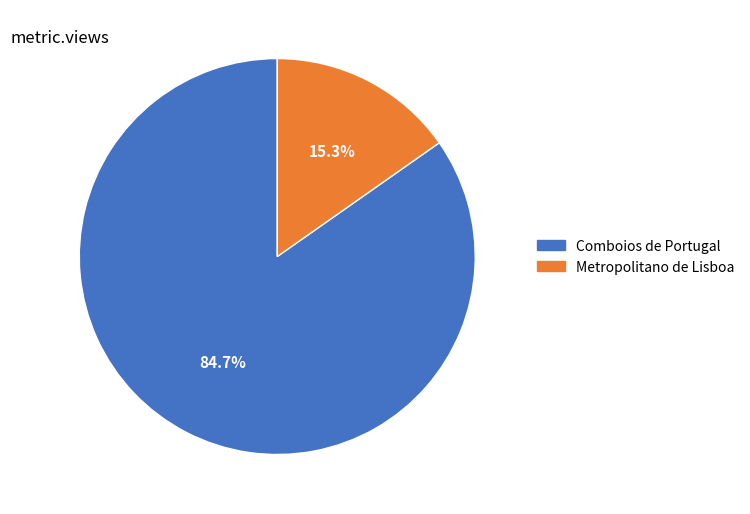

How many segments does this pie chart have?

2